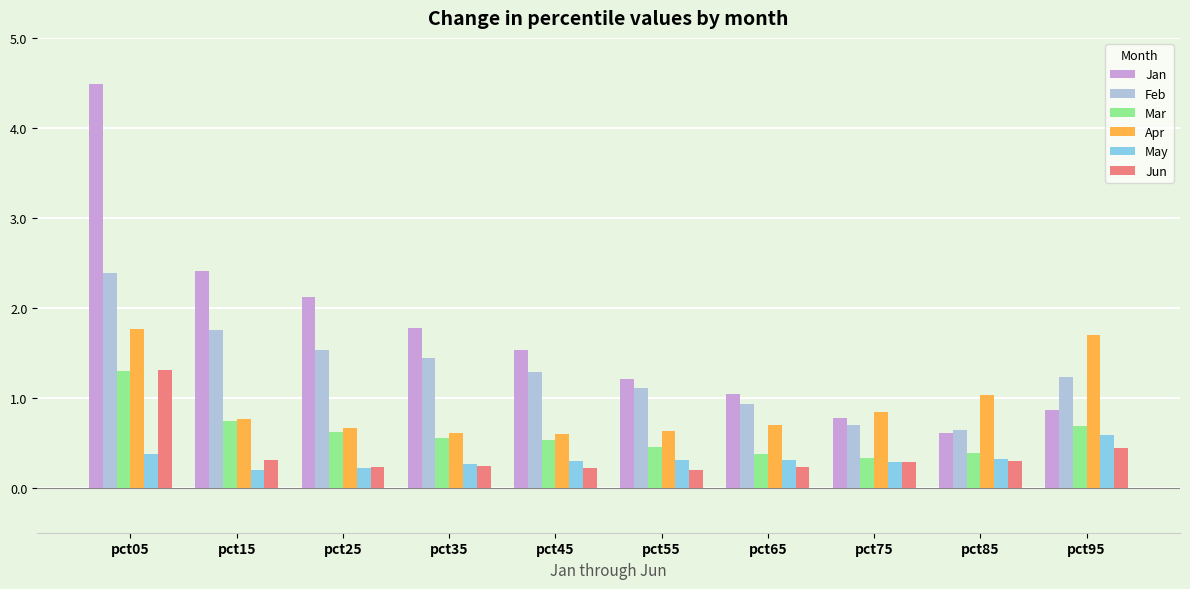

True or false: Jun has a value of 0.2 at pct35.

True